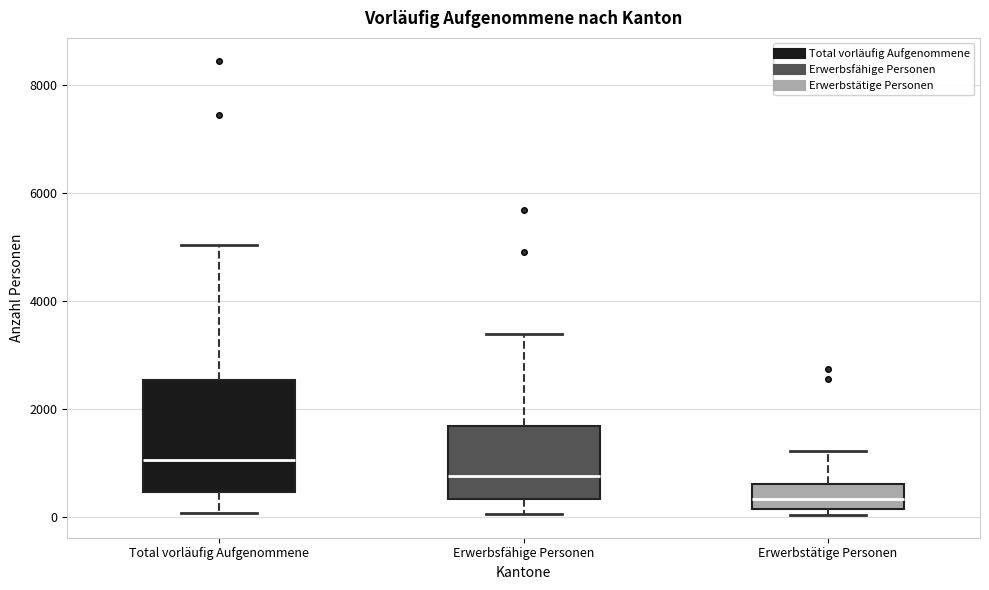

Which box is the tallest, from its lower edge to its upper edge?

Total vorläufig Aufgenommene